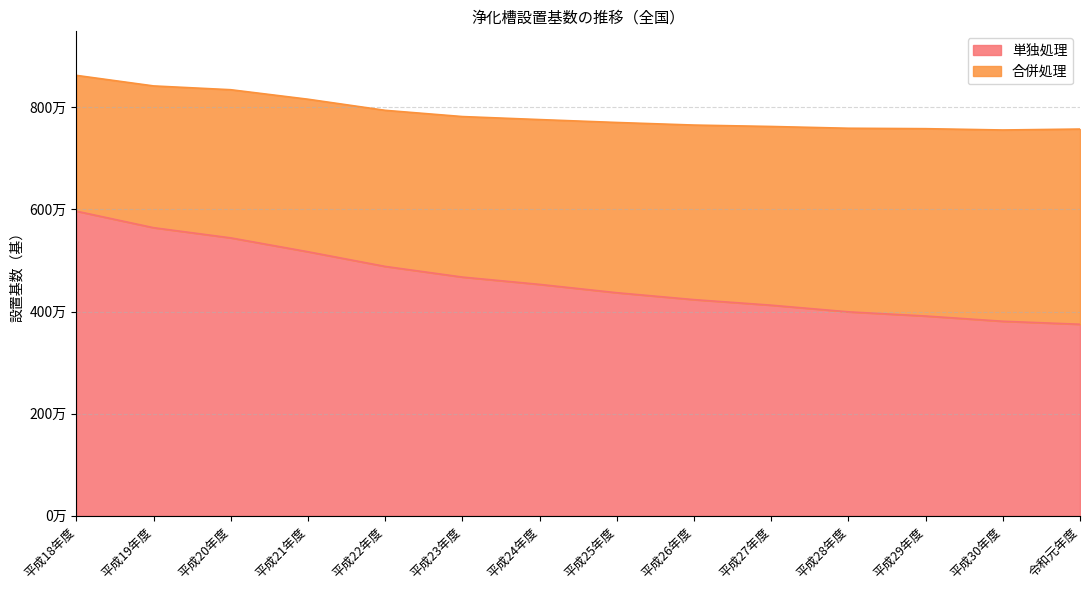

Reading left to right, extract all data points from this chart.

5965513	5641662	5442181	5170659	4883467	4674779	4531552	4368516	4233122	4124453	3994148	3912343	3809677	3751128